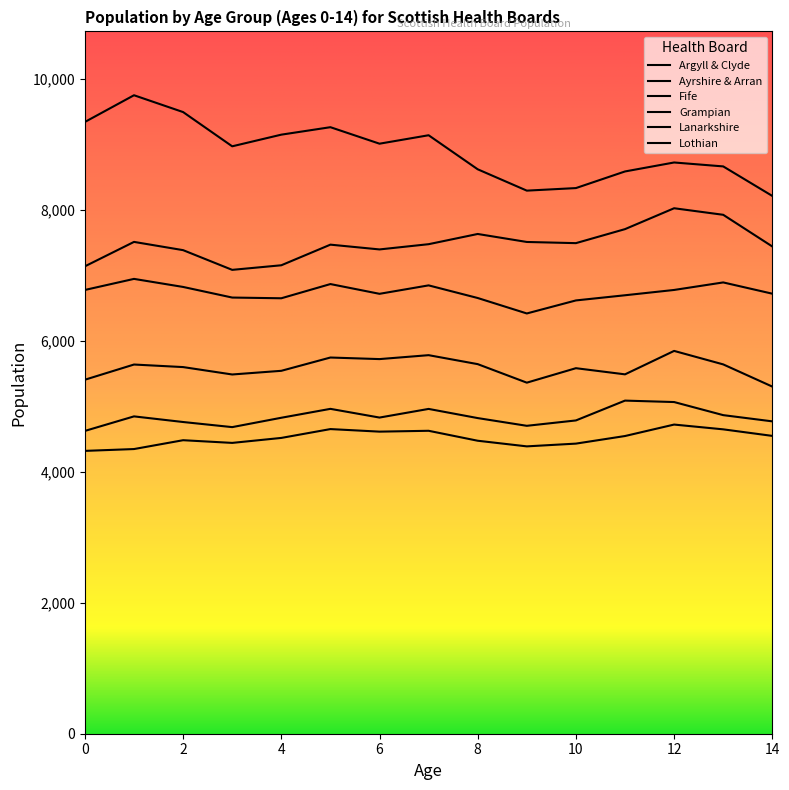

True or false: Lanarkshire and Ayrshire & Arran intersect in this chart.

False